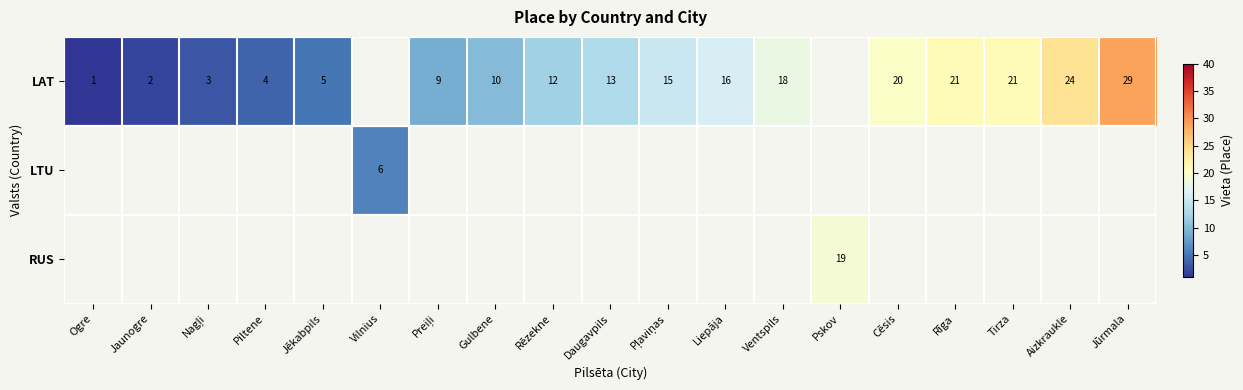

Is it true that LAT equals 2 at Ogre?

False